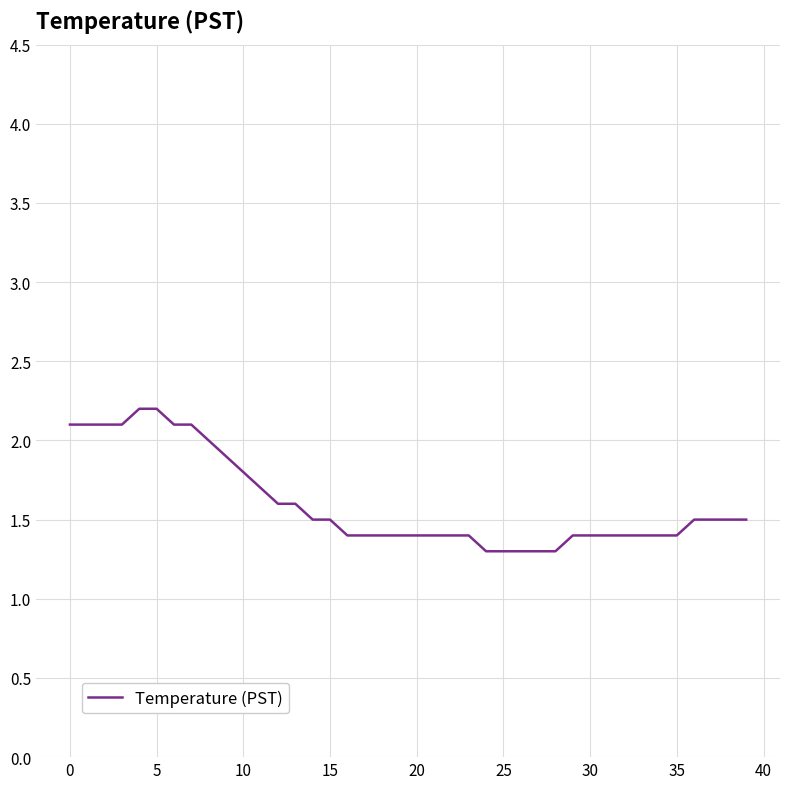

What is the maximum value shown in the chart?

2.2